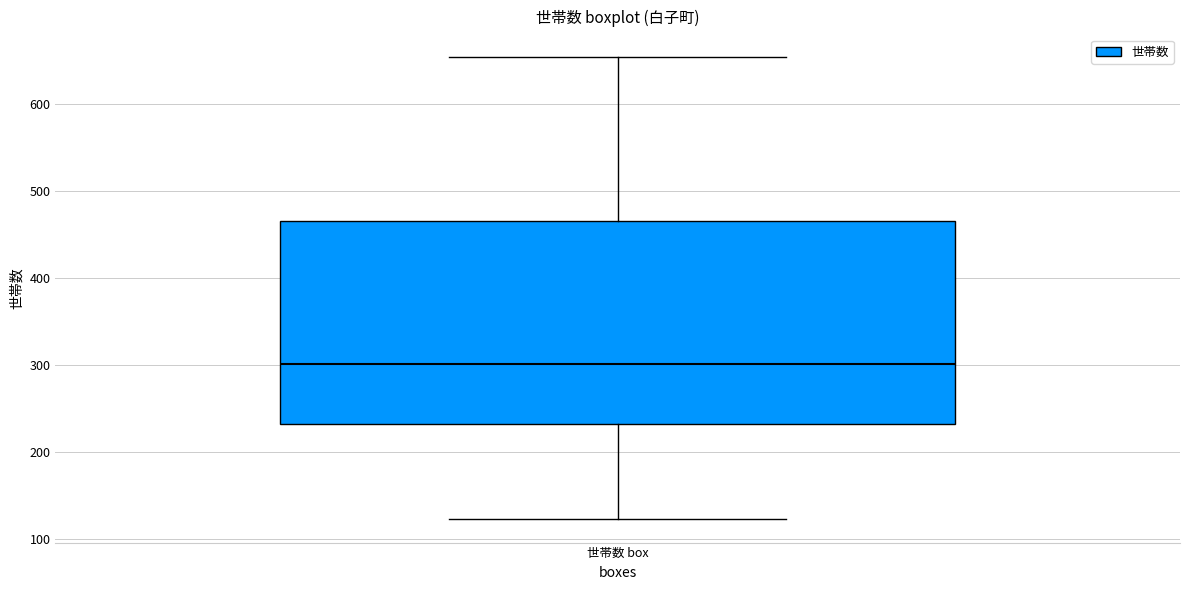

Transcribe this box plot: give where the median line is, the range the box spans, and where the two whiskers end, as read against the y-axis. The values are not printed on the chart, so give them approximately, as read against the axis.

median 300, box 230 to 470, whiskers 120 to 650